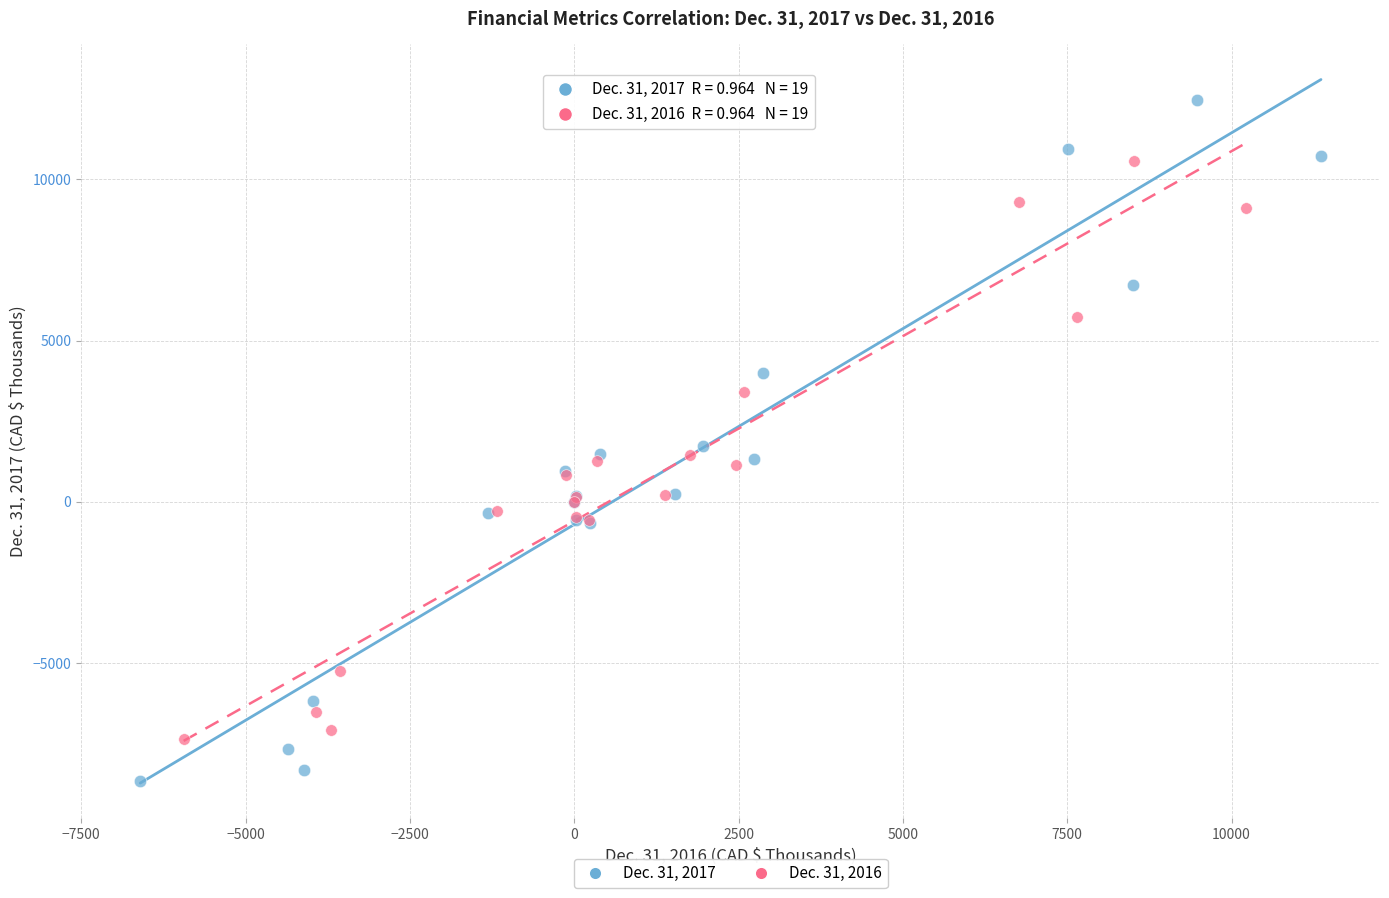

What are all the series names shown in the legend?

Dec. 31, 2017, Dec. 31, 2016